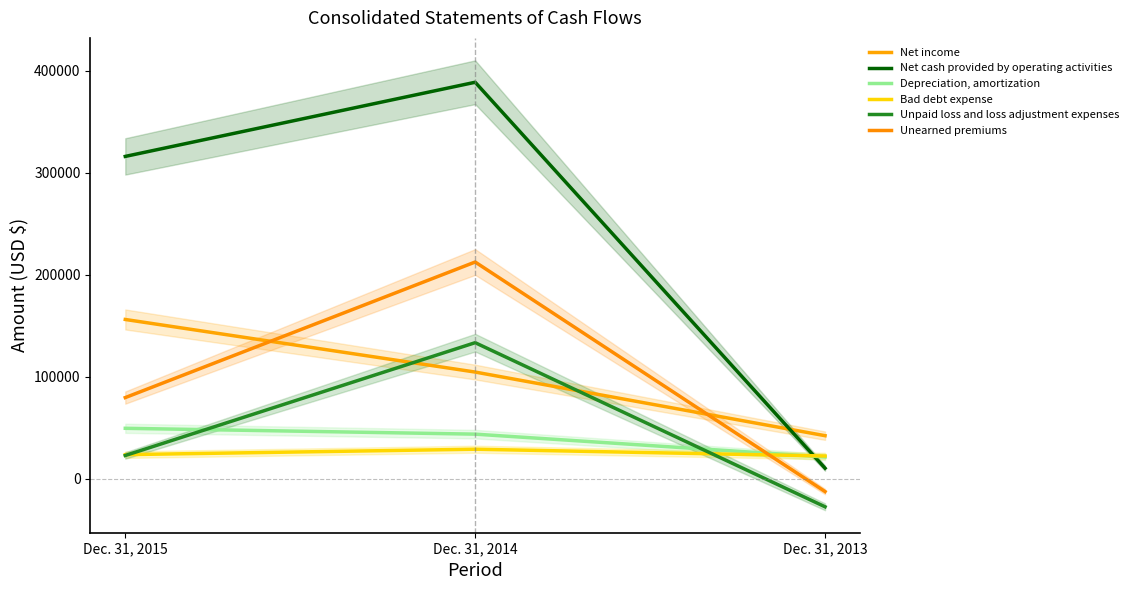

What is the difference between the maximum and minimum values in the Unpaid loss and loss adjustment expenses series?

160820